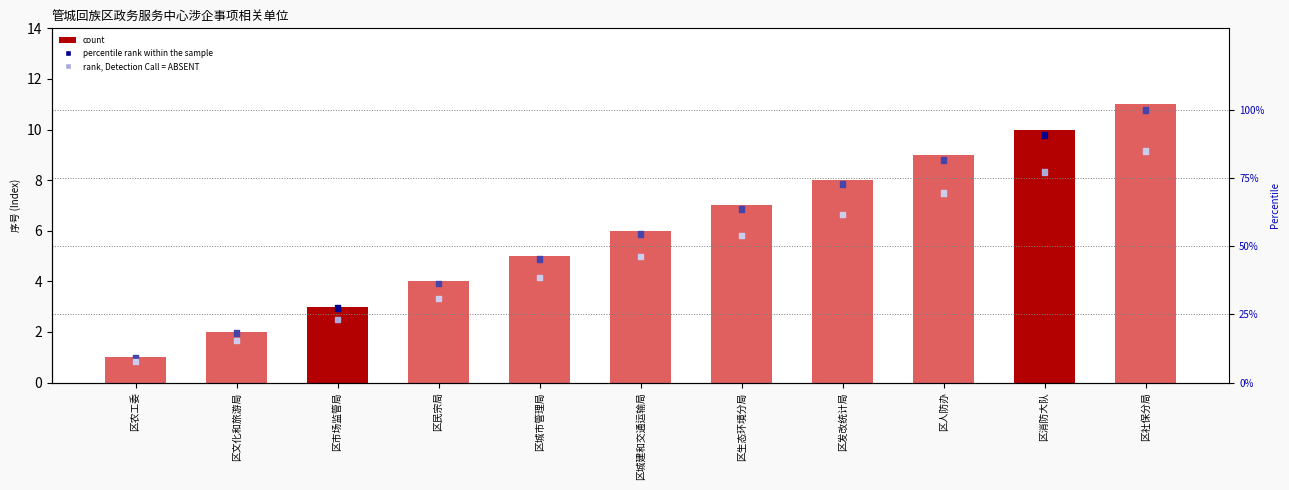

What is the total value across all series at 区文化和旅游局?

35.6